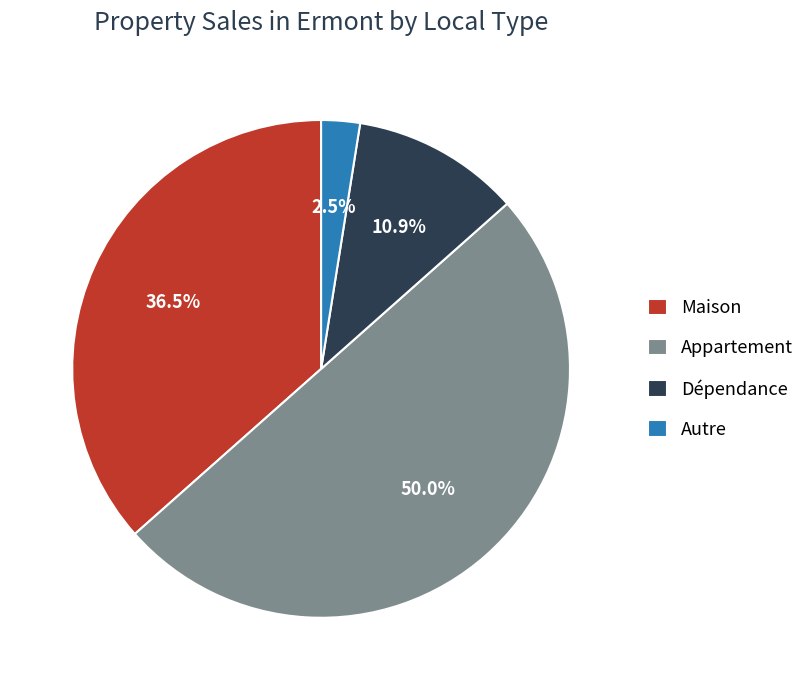

Between Maison and Dépendance, which is larger?

Maison